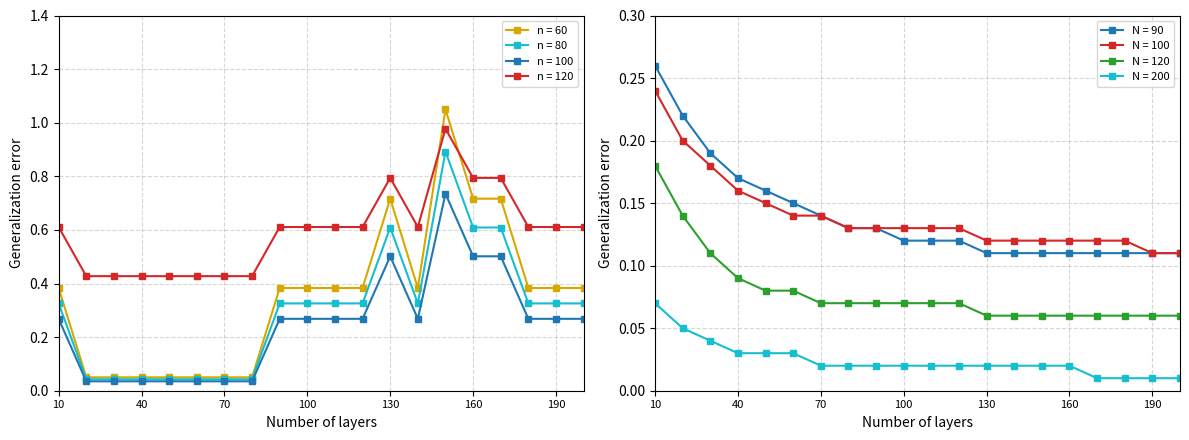

True or false: n = 80 has more than 1 interior local peaks.

True